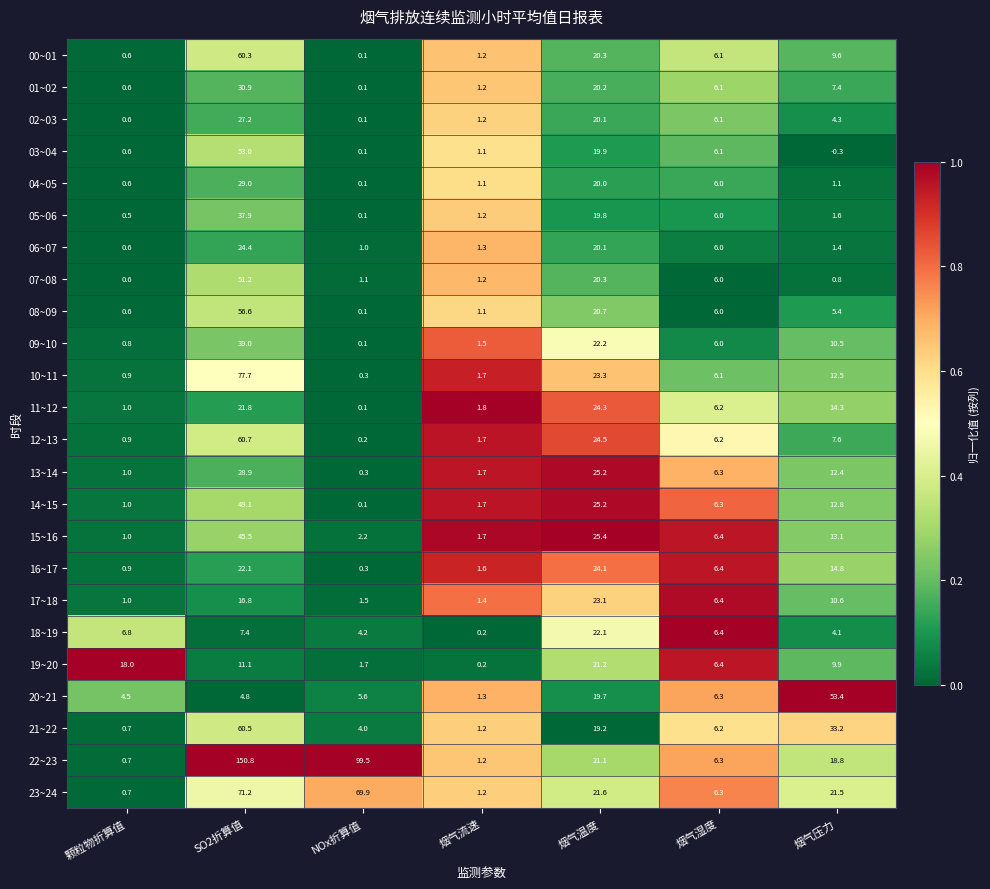

What is the maximum value shown in the chart?

150.8